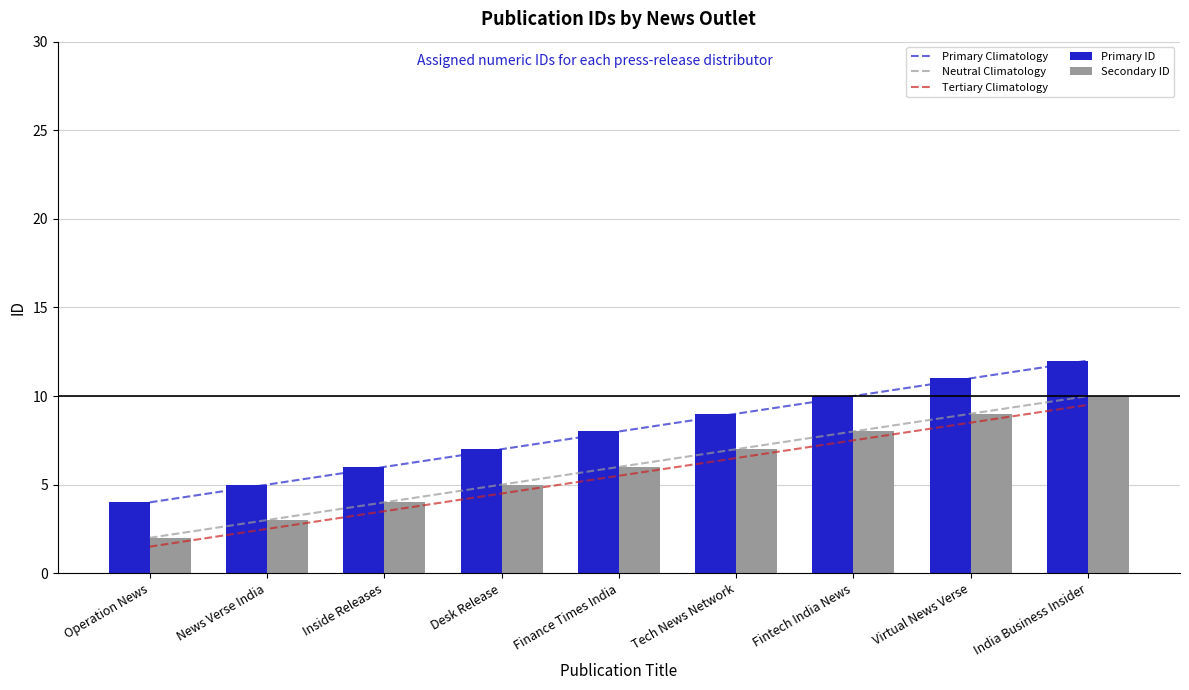

True or false: Tertiary Climatology and Neutral Climatology intersect in this chart.

False